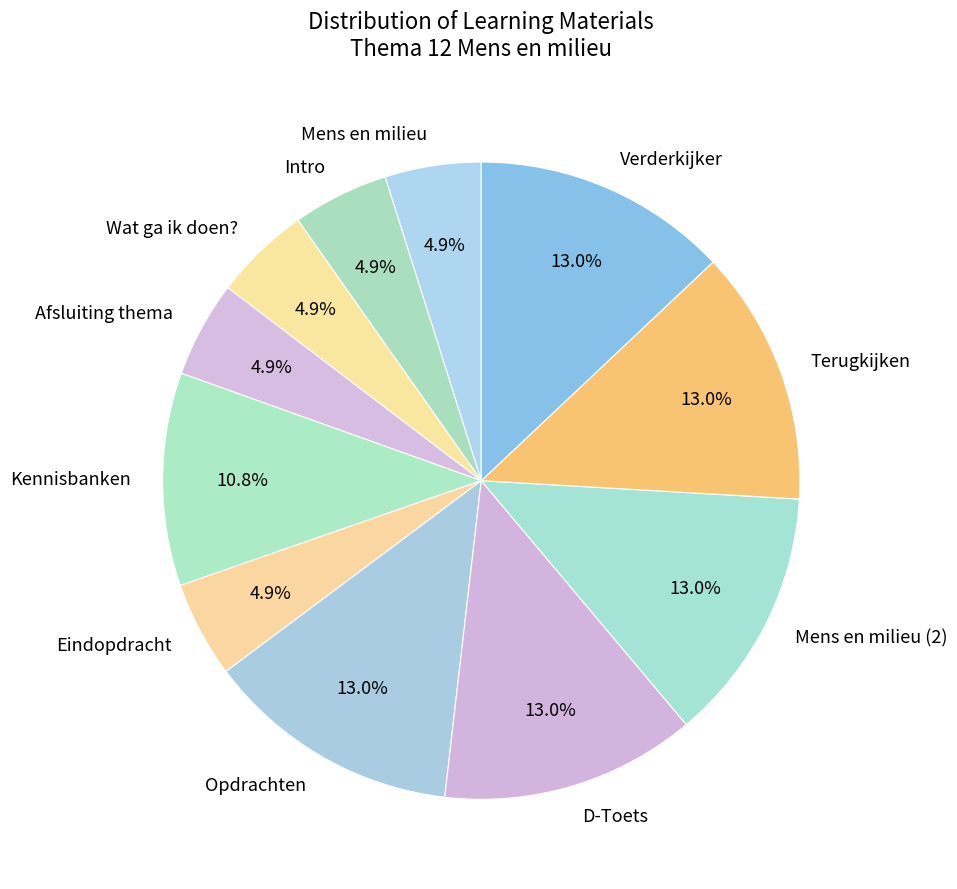

Between D-Toets and Mens en milieu, which is larger?

D-Toets